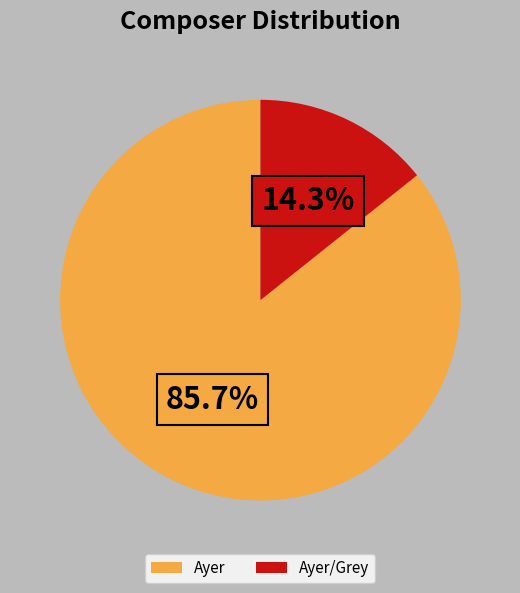

True or false: Ayer/Grey accounts for 14% of the total.

True